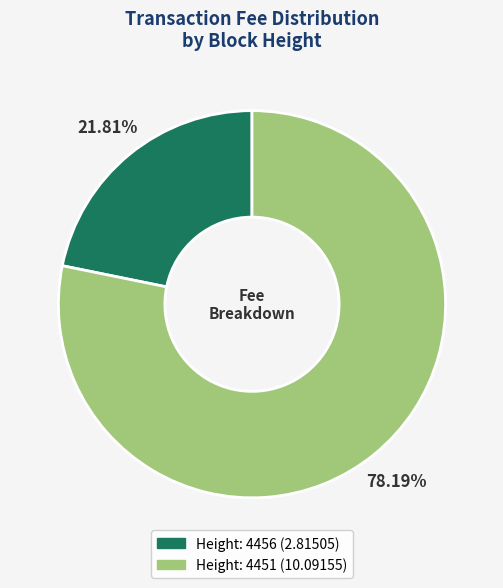

How many slices are in this pie chart?

2